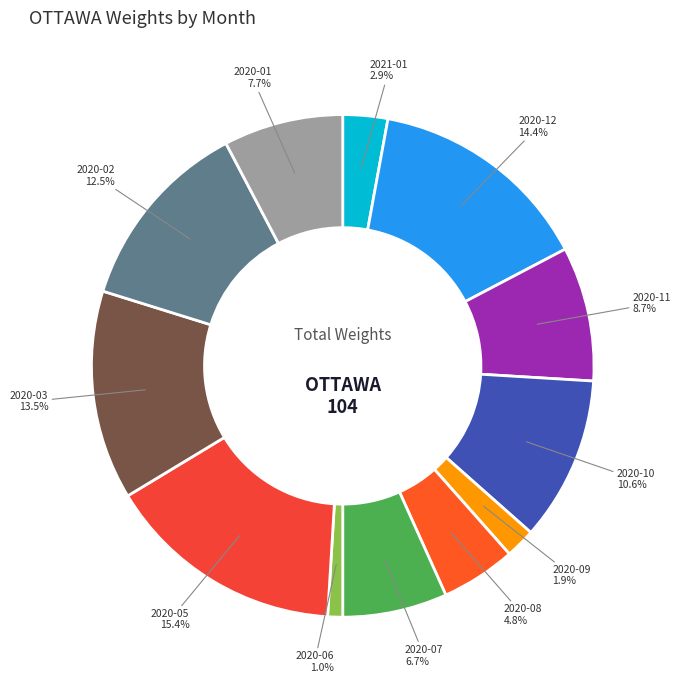

Which slice is the largest?

2020-05